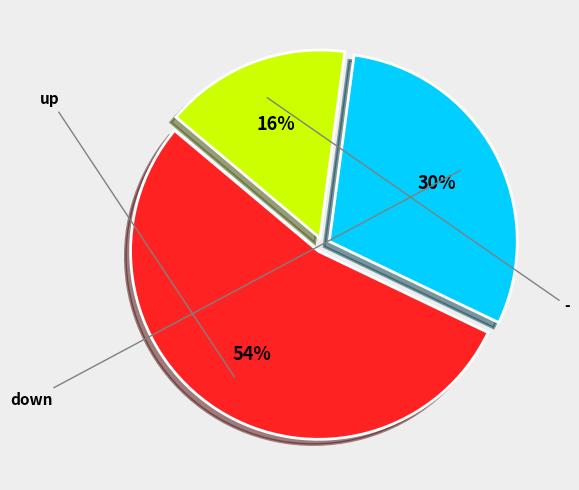

To the nearest percent, what is the average slice percentage?

33%